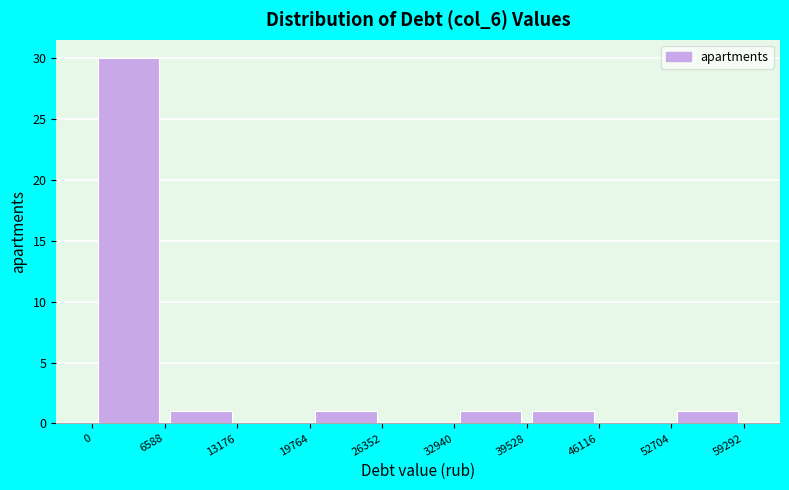

Reading left to right, list every bar in this chart as the range it spans on the x-axis followed by its height. The values are not printed on the chart, so give them approximately, as read against the axis.

0 to 6588: 30
6588 to 13176: 1
13176 to 19764: 0
19764 to 26352: 1
26352 to 32940: 0
32940 to 39528: 1
39528 to 46116: 1
46116 to 52704: 0
52704 to 59292: 1